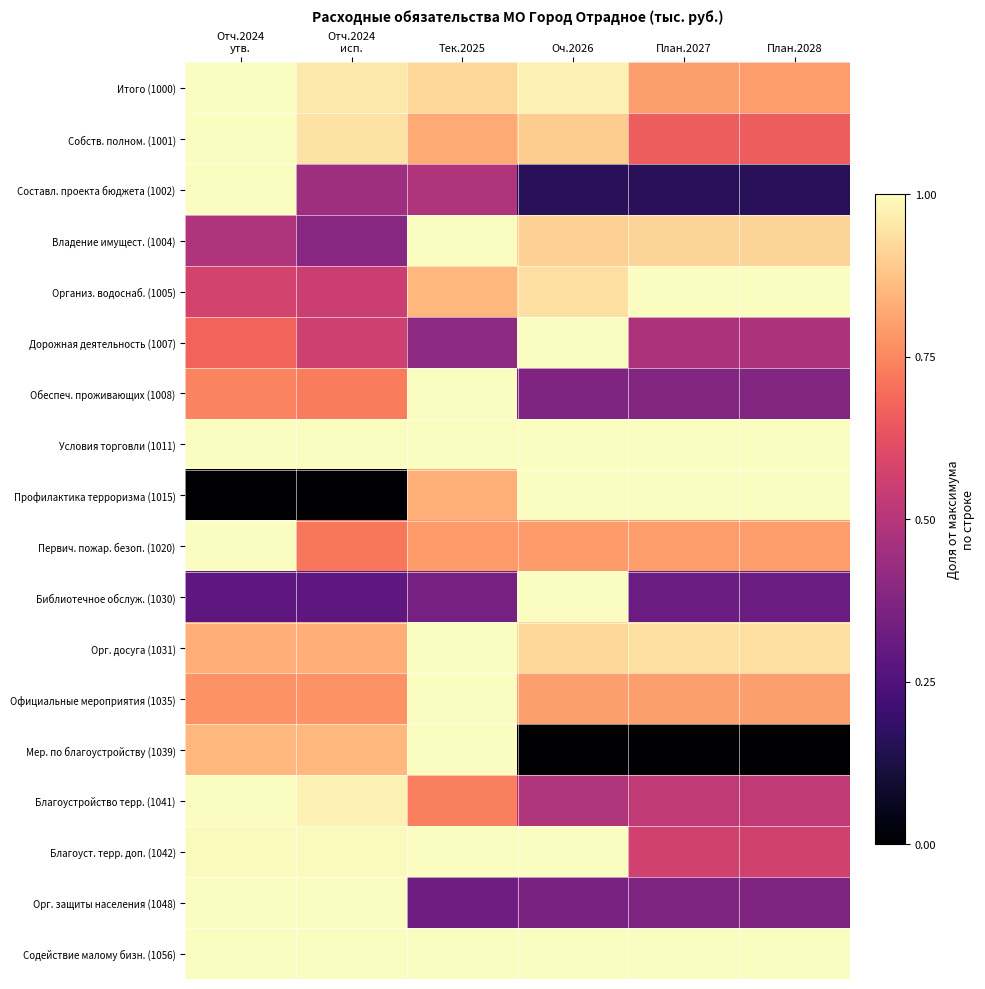

Reading left to right, what are all the values shown in this chart?

Итого (1000): Отч.2024
утв.=1.0	Отч.2024
исп.=1.0	Тек.2025=0.9	Оч.2026=1.0	План.2027=0.8	План.2028=0.8
Собств. полном. (1001): Отч.2024
утв.=1.0	Отч.2024
исп.=0.9	Тек.2025=0.8	Оч.2026=0.9	План.2027=0.7	План.2028=0.7
Составл. проекта бюджета (1002): Отч.2024
утв.=1.0	Отч.2024
исп.=0.4	Тек.2025=0.5	Оч.2026=0.2	План.2027=0.2	План.2028=0.2
Владение имущест. (1004): Отч.2024
утв.=0.5	Отч.2024
исп.=0.4	Тек.2025=1.0	Оч.2026=0.9	План.2027=0.9	План.2028=0.9
Организ. водоснаб. (1005): Отч.2024
утв.=0.6	Отч.2024
исп.=0.6	Тек.2025=0.8	Оч.2026=0.9	План.2027=1.0	План.2028=1.0
Дорожная деятельность (1007): Отч.2024
утв.=0.7	Отч.2024
исп.=0.6	Тек.2025=0.4	Оч.2026=1.0	План.2027=0.5	План.2028=0.5
Обеспеч. проживающих (1008): Отч.2024
утв.=0.7	Отч.2024
исп.=0.7	Тек.2025=1.0	Оч.2026=0.4	План.2027=0.4	План.2028=0.4
Условия торговли (1011): Отч.2024
утв.=1.0	Отч.2024
исп.=1.0	Тек.2025=1.0	Оч.2026=1.0	План.2027=1.0	План.2028=1.0
Профилактика терроризма (1015): Отч.2024
утв.=0.0	Отч.2024
исп.=0.0	Тек.2025=0.8	Оч.2026=1.0	План.2027=1.0	План.2028=1.0
Первич. пожар. безоп. (1020): Отч.2024
утв.=1.0	Отч.2024
исп.=0.7	Тек.2025=0.8	Оч.2026=0.8	План.2027=0.8	План.2028=0.8
Библиотечное обслуж. (1030): Отч.2024
утв.=0.3	Отч.2024
исп.=0.3	Тек.2025=0.3	Оч.2026=1.0	План.2027=0.3	План.2028=0.3
Орг. досуга (1031): Отч.2024
утв.=0.8	Отч.2024
исп.=0.8	Тек.2025=1.0	Оч.2026=0.9	План.2027=0.9	План.2028=0.9
Официальные мероприятия (1035): Отч.2024
утв.=0.8	Отч.2024
исп.=0.8	Тек.2025=1.0	Оч.2026=0.8	План.2027=0.8	План.2028=0.8
Мер. по благоустройству (1039): Отч.2024
утв.=0.9	Отч.2024
исп.=0.9	Тек.2025=1.0	Оч.2026=0.0	План.2027=0.0	План.2028=0.0
Благоустройство терр. (1041): Отч.2024
утв.=1.0	Отч.2024
исп.=1.0	Тек.2025=0.7	Оч.2026=0.5	План.2027=0.5	План.2028=0.5
Благоуст. терр. доп. (1042): Отч.2024
утв.=1.0	Отч.2024
исп.=1.0	Тек.2025=1.0	Оч.2026=1.0	План.2027=0.6	План.2028=0.6
Орг. защиты населения (1048): Отч.2024
утв.=1.0	Отч.2024
исп.=1.0	Тек.2025=0.3	Оч.2026=0.4	План.2027=0.4	План.2028=0.4
Содействие малому бизн. (1056): Отч.2024
утв.=1.0	Отч.2024
исп.=1.0	Тек.2025=1.0	Оч.2026=1.0	План.2027=1.0	План.2028=1.0